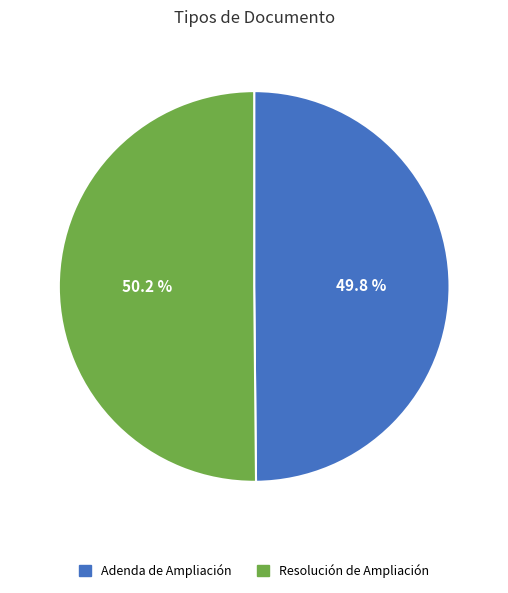

Approximately how many times larger is the value at Resolución de Ampliación compared to Adenda de Ampliación?

1.0